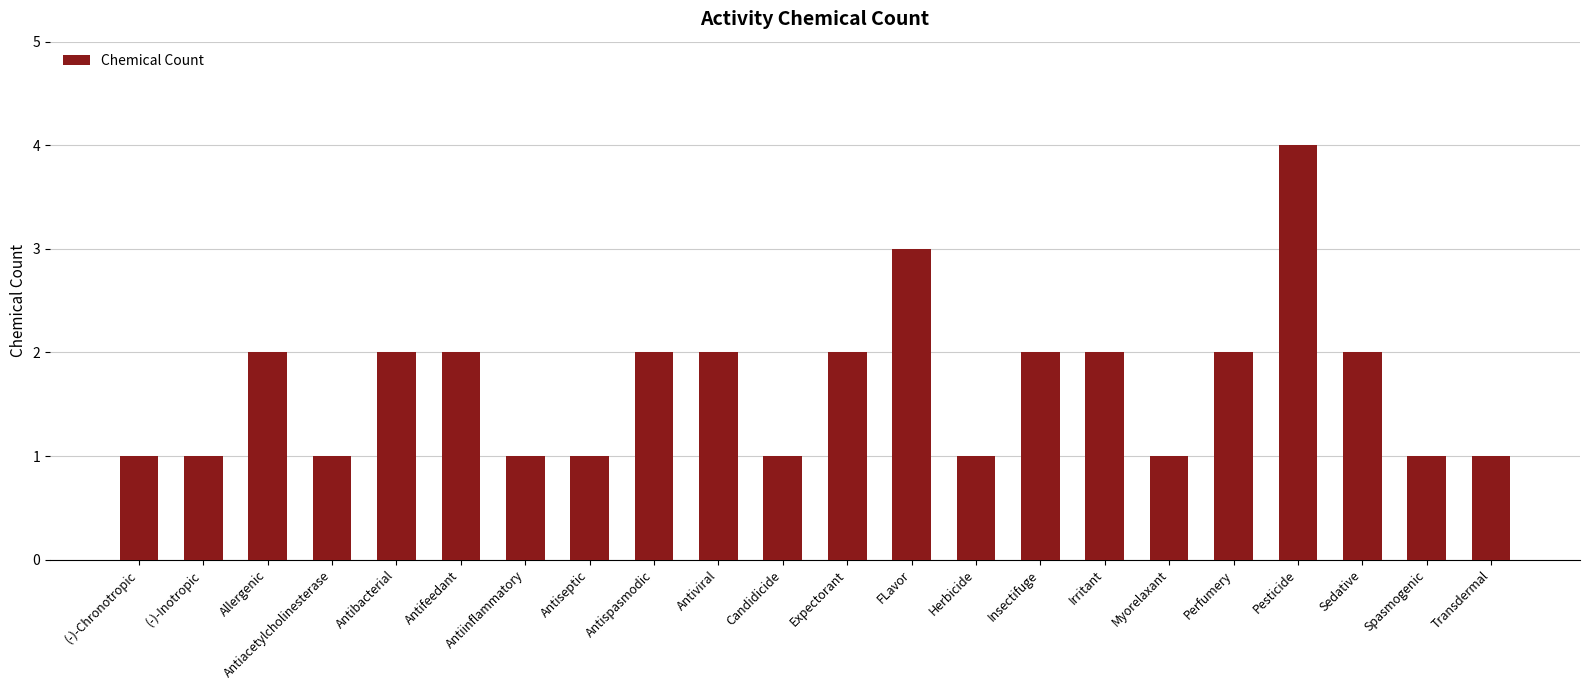

What is the minimum value shown in the chart?

1